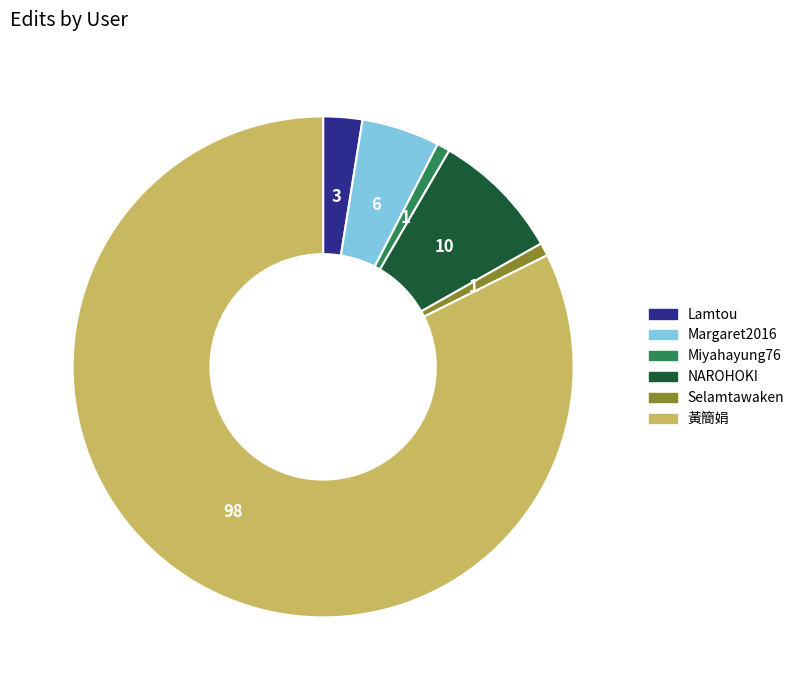

How many segments does this pie chart have?

6